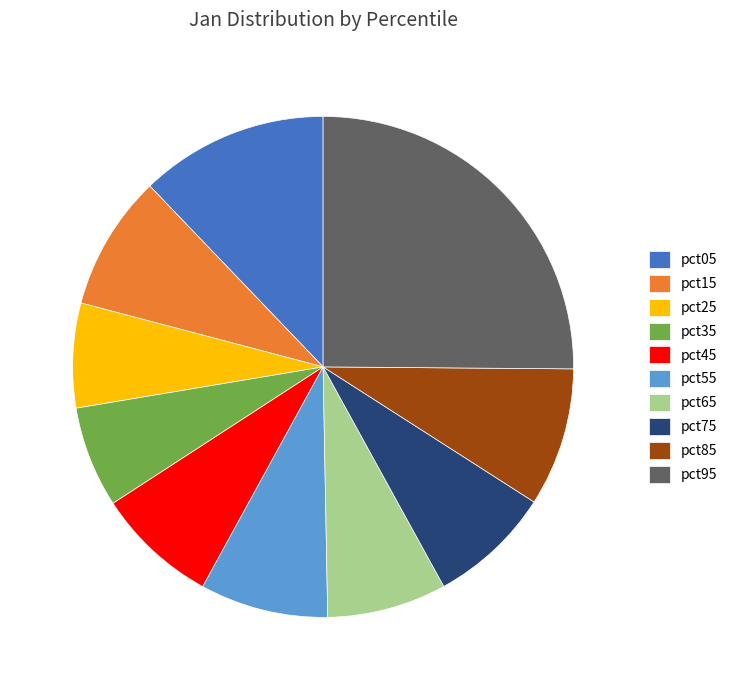

Combined, do pct45 and pct35 account for over 50%?

No